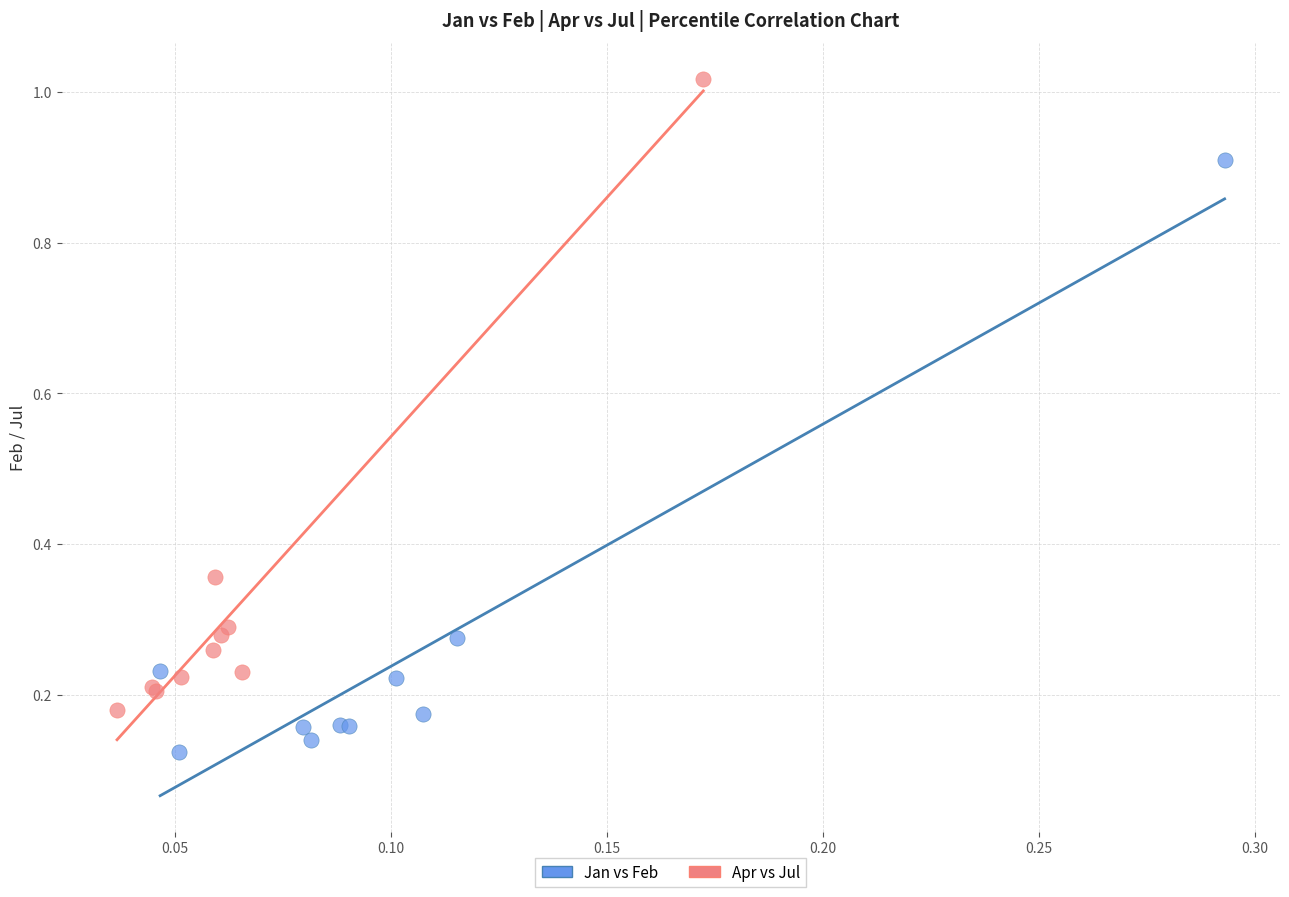

Which series reaches the minimum Y coordinate?

Jan vs Feb